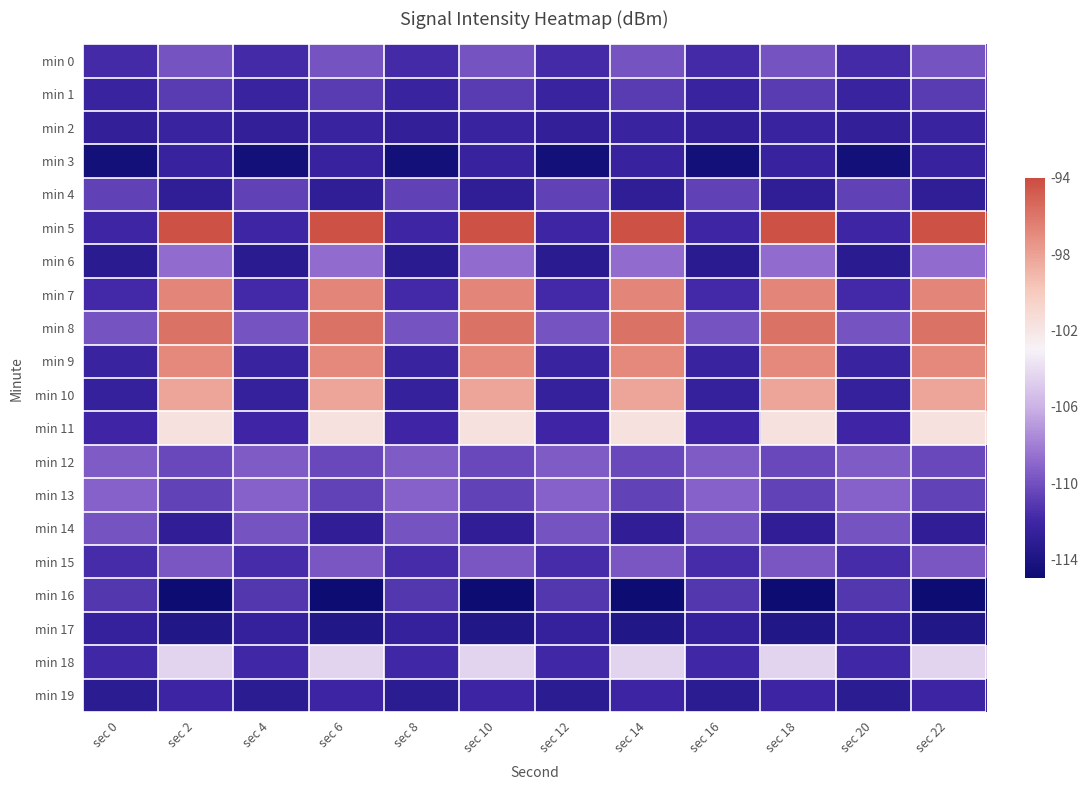

Reading left to right, what are all the values shown in this chart?

min 0: sec 0=-111.8	sec 2=-109.9	sec 4=-111.8	sec 6=-109.9	sec 8=-111.8	sec 10=-109.9	sec 12=-111.8	sec 14=-109.9	sec 16=-111.8	sec 18=-109.9	sec 20=-111.8	sec 22=-109.9
min 1: sec 0=-112.4	sec 2=-111.0	sec 4=-112.4	sec 6=-111.0	sec 8=-112.4	sec 10=-111.0	sec 12=-112.4	sec 14=-111.0	sec 16=-112.4	sec 18=-111.0	sec 20=-112.4	sec 22=-111.0
min 2: sec 0=-112.6	sec 2=-112.4	sec 4=-112.6	sec 6=-112.4	sec 8=-112.6	sec 10=-112.4	sec 12=-112.6	sec 14=-112.4	sec 16=-112.6	sec 18=-112.4	sec 20=-112.6	sec 22=-112.4
min 3: sec 0=-114.5	sec 2=-112.4	sec 4=-114.5	sec 6=-112.4	sec 8=-114.5	sec 10=-112.4	sec 12=-114.5	sec 14=-112.4	sec 16=-114.5	sec 18=-112.4	sec 20=-114.5	sec 22=-112.4
min 4: sec 0=-110.7	sec 2=-112.9	sec 4=-110.7	sec 6=-112.9	sec 8=-110.7	sec 10=-112.9	sec 12=-110.7	sec 14=-112.9	sec 16=-110.7	sec 18=-112.9	sec 20=-110.7	sec 22=-112.9
min 5: sec 0=-112.1	sec 2=-94.3	sec 4=-112.1	sec 6=-94.3	sec 8=-112.1	sec 10=-94.3	sec 12=-112.1	sec 14=-94.3	sec 16=-112.1	sec 18=-94.3	sec 20=-112.1	sec 22=-94.3
min 6: sec 0=-113.3	sec 2=-108.7	sec 4=-113.3	sec 6=-108.7	sec 8=-113.3	sec 10=-108.7	sec 12=-113.3	sec 14=-108.7	sec 16=-113.3	sec 18=-108.7	sec 20=-113.3	sec 22=-108.7
min 7: sec 0=-111.9	sec 2=-96.7	sec 4=-111.9	sec 6=-96.7	sec 8=-111.9	sec 10=-96.7	sec 12=-111.9	sec 14=-96.7	sec 16=-111.9	sec 18=-96.7	sec 20=-111.9	sec 22=-96.7
min 8: sec 0=-109.8	sec 2=-95.9	sec 4=-109.8	sec 6=-95.9	sec 8=-109.8	sec 10=-95.9	sec 12=-109.8	sec 14=-95.9	sec 16=-109.8	sec 18=-95.9	sec 20=-109.8	sec 22=-95.9
min 9: sec 0=-112.3	sec 2=-96.9	sec 4=-112.3	sec 6=-96.9	sec 8=-112.3	sec 10=-96.9	sec 12=-112.3	sec 14=-96.9	sec 16=-112.3	sec 18=-96.9	sec 20=-112.3	sec 22=-96.9
min 10: sec 0=-112.5	sec 2=-98.3	sec 4=-112.5	sec 6=-98.3	sec 8=-112.5	sec 10=-98.3	sec 12=-112.5	sec 14=-98.3	sec 16=-112.5	sec 18=-98.3	sec 20=-112.5	sec 22=-98.3
min 11: sec 0=-112.0	sec 2=-101.7	sec 4=-112.0	sec 6=-101.7	sec 8=-112.0	sec 10=-101.7	sec 12=-112.0	sec 14=-101.7	sec 16=-112.0	sec 18=-101.7	sec 20=-112.0	sec 22=-101.7
min 12: sec 0=-109.5	sec 2=-110.4	sec 4=-109.5	sec 6=-110.4	sec 8=-109.5	sec 10=-110.4	sec 12=-109.5	sec 14=-110.4	sec 16=-109.5	sec 18=-110.4	sec 20=-109.5	sec 22=-110.4
min 13: sec 0=-109.3	sec 2=-110.6	sec 4=-109.3	sec 6=-110.6	sec 8=-109.3	sec 10=-110.6	sec 12=-109.3	sec 14=-110.6	sec 16=-109.3	sec 18=-110.6	sec 20=-109.3	sec 22=-110.6
min 14: sec 0=-109.9	sec 2=-112.8	sec 4=-109.9	sec 6=-112.8	sec 8=-109.9	sec 10=-112.8	sec 12=-109.9	sec 14=-112.8	sec 16=-109.9	sec 18=-112.8	sec 20=-109.9	sec 22=-112.8
min 15: sec 0=-111.7	sec 2=-109.7	sec 4=-111.7	sec 6=-109.7	sec 8=-111.7	sec 10=-109.7	sec 12=-111.7	sec 14=-109.7	sec 16=-111.7	sec 18=-109.7	sec 20=-111.7	sec 22=-109.7
min 16: sec 0=-111.2	sec 2=-115.1	sec 4=-111.2	sec 6=-115.1	sec 8=-111.2	sec 10=-115.1	sec 12=-111.2	sec 14=-115.1	sec 16=-111.2	sec 18=-115.1	sec 20=-111.2	sec 22=-115.1
min 17: sec 0=-112.6	sec 2=-113.7	sec 4=-112.6	sec 6=-113.7	sec 8=-112.6	sec 10=-113.7	sec 12=-112.6	sec 14=-113.7	sec 16=-112.6	sec 18=-113.7	sec 20=-112.6	sec 22=-113.7
min 18: sec 0=-111.9	sec 2=-104.4	sec 4=-111.9	sec 6=-104.4	sec 8=-111.9	sec 10=-104.4	sec 12=-111.9	sec 14=-104.4	sec 16=-111.9	sec 18=-104.4	sec 20=-111.9	sec 22=-104.4
min 19: sec 0=-113.1	sec 2=-112.1	sec 4=-113.1	sec 6=-112.1	sec 8=-113.1	sec 10=-112.1	sec 12=-113.1	sec 14=-112.1	sec 16=-113.1	sec 18=-112.1	sec 20=-113.1	sec 22=-112.1